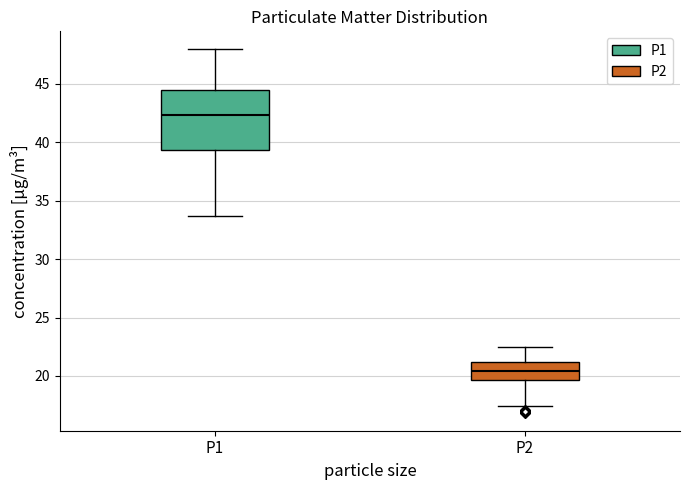

Comparing the boxes themselves (not the whiskers), which one is the tallest?

P1